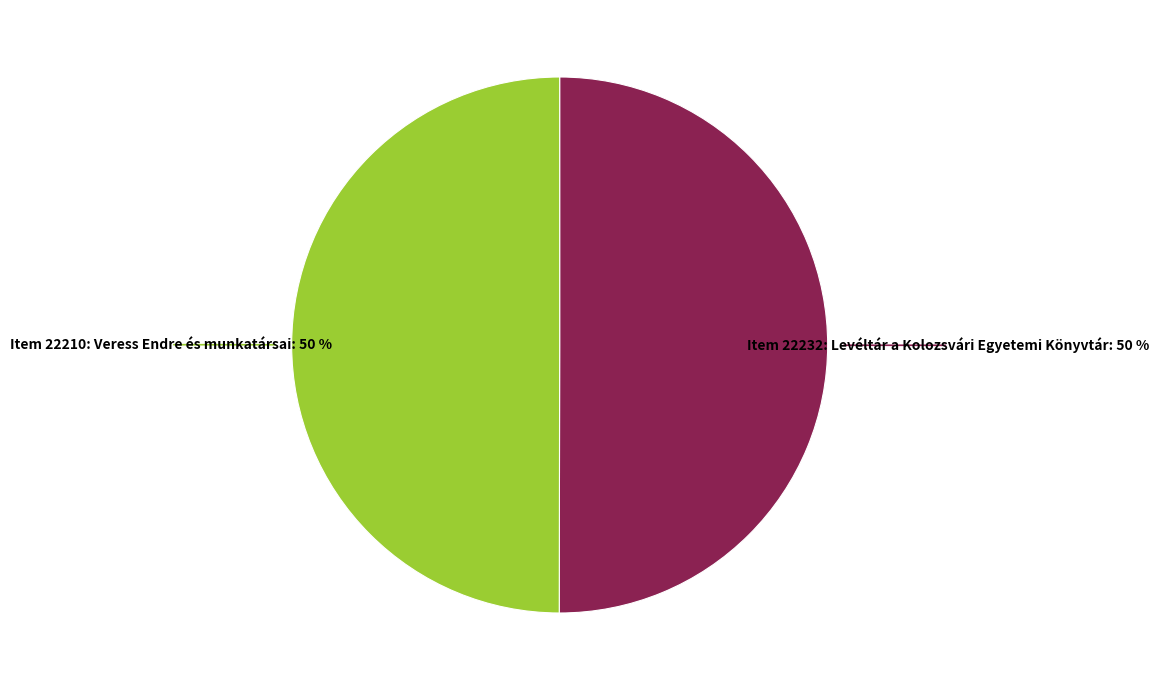

What is the ratio of the value at Item 22232: Levéltár a Kolozsvári Egyetemi Könyvtár to the value at Item 22210: Veress Endre és munkatársai?

1.0